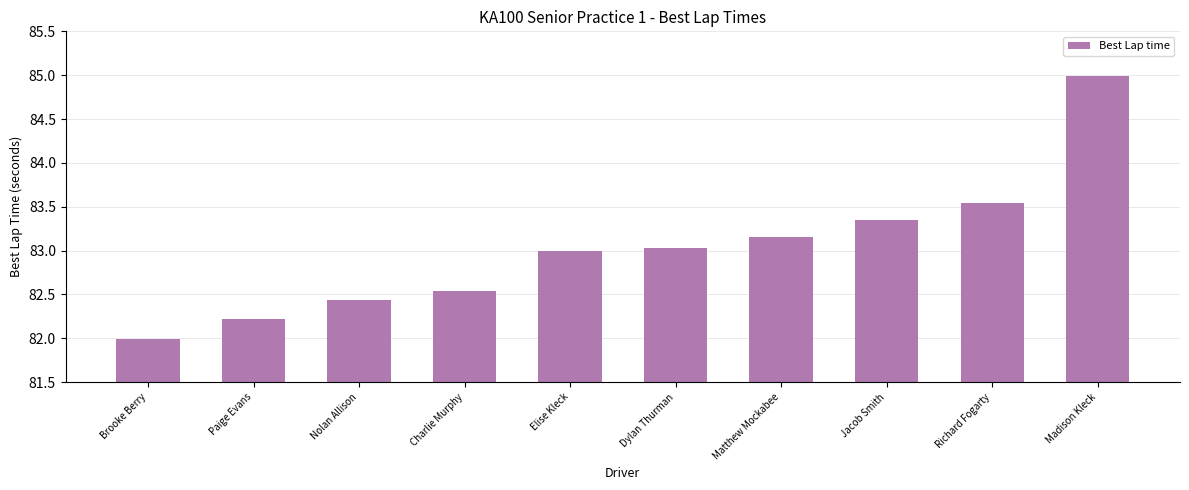

Rank the categories by value from lowest to highest.

Brooke Berry, Paige Evans, Nolan Allison, Charlie Murphy, Elise Kleck, Dylan Thurman, Matthew Mockabee, Jacob Smith, Richard Fogarty, Madison Kleck